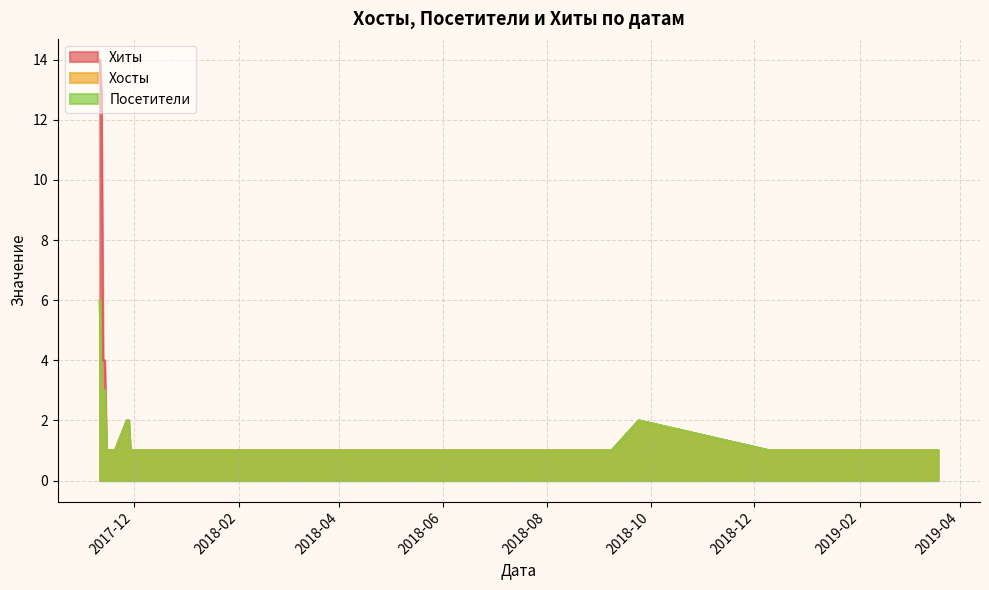

Which label corresponds to the smallest value in the chart?

2019-03-19